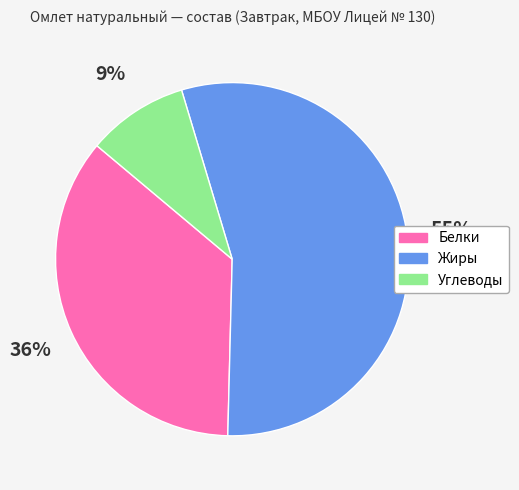

True or false: Белки accounts for 36% of the total.

True